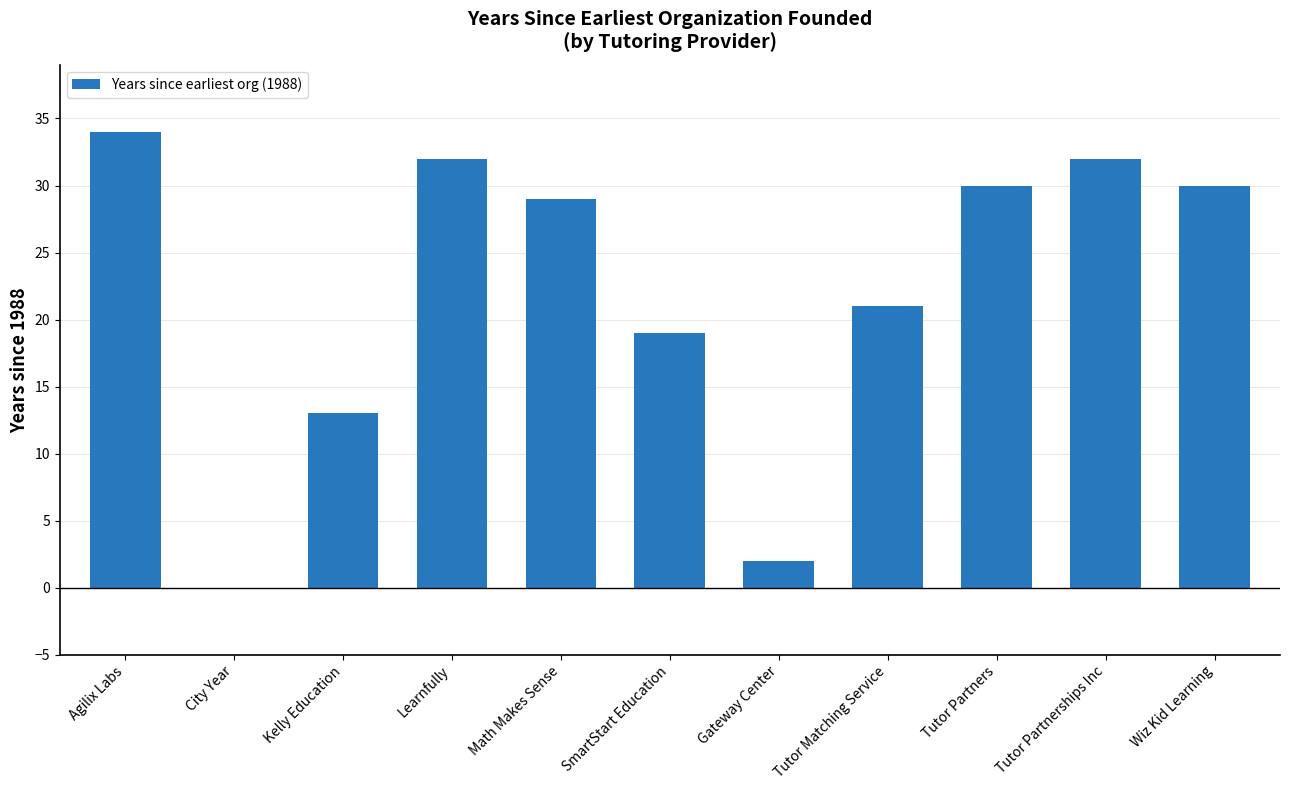

What is the change in value from Tutor Matching Service to Wiz Kid Learning?

+9